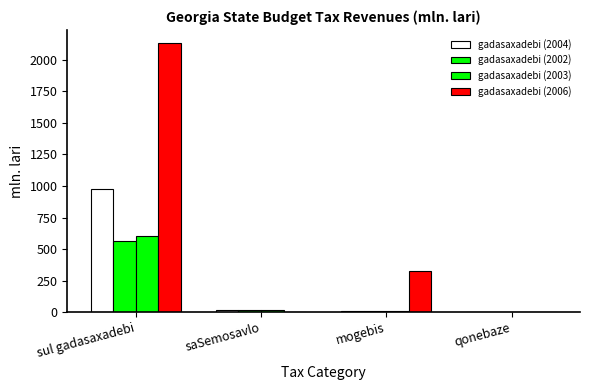

What is the sum of the gadasaxadebi (2003) values at saSemosavlo and mogebis?

31.8